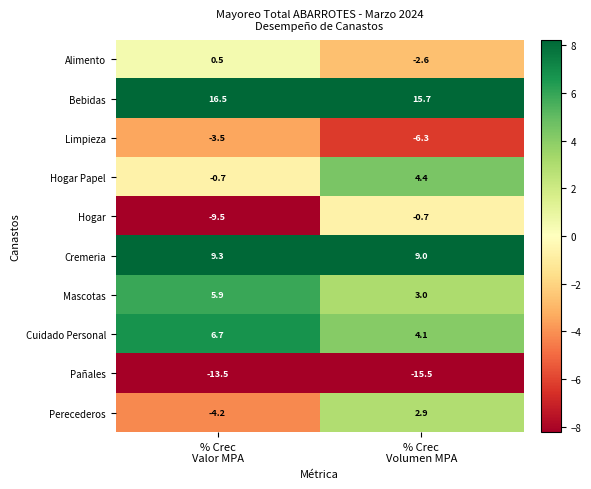

What is the average value of the Hogar series?

-5.1